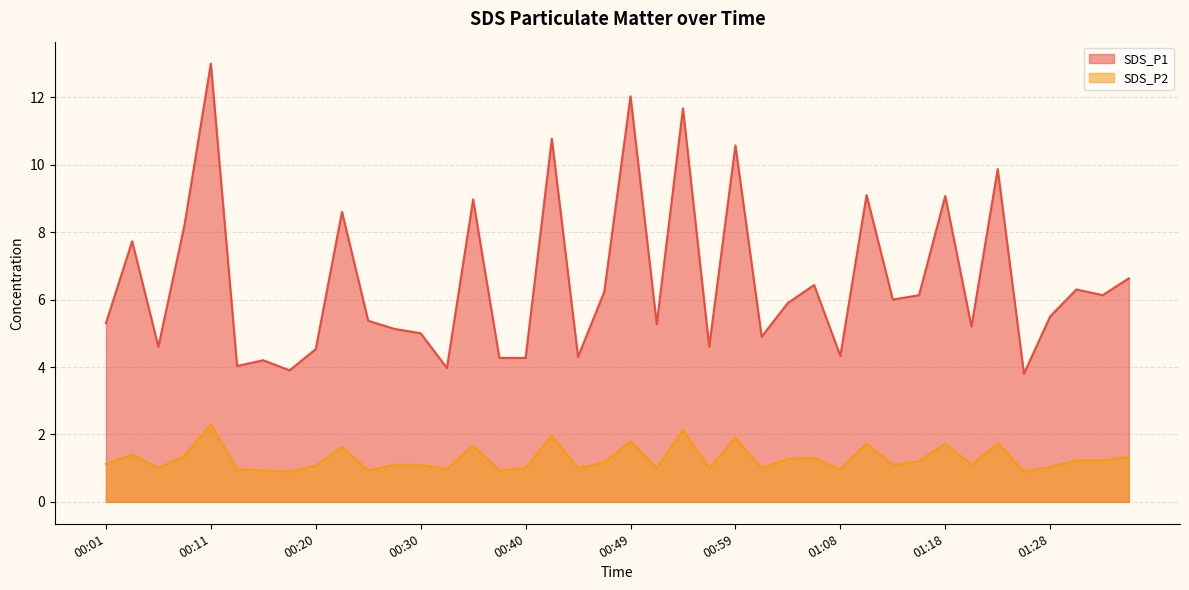

Reading right to left, what are all the values shown in this chart?

SDS_P1: 6.6	6.1	6.3	5.5	3.8	9.9	5.2	9.1	6.1	6.0	9.1	4.3	6.4	5.9	4.9	10.6	4.6	11.7	5.3	12.0	6.2	4.3	10.8	4.3	4.3	9.0	4.0	5.0	5.1	5.4	8.6	4.5	3.9	4.2	4.0	13.0	8.2	4.6	7.7	5.3
SDS_P2: 1.3	1.2	1.2	1.0	0.9	1.7	1.1	1.7	1.2	1.1	1.7	1.0	1.3	1.3	1.0	1.9	1.0	2.1	1.0	1.8	1.2	1.0	2.0	1.0	0.9	1.7	1.0	1.1	1.1	0.9	1.6	1.1	0.9	0.9	1.0	2.3	1.4	1.0	1.4	1.1